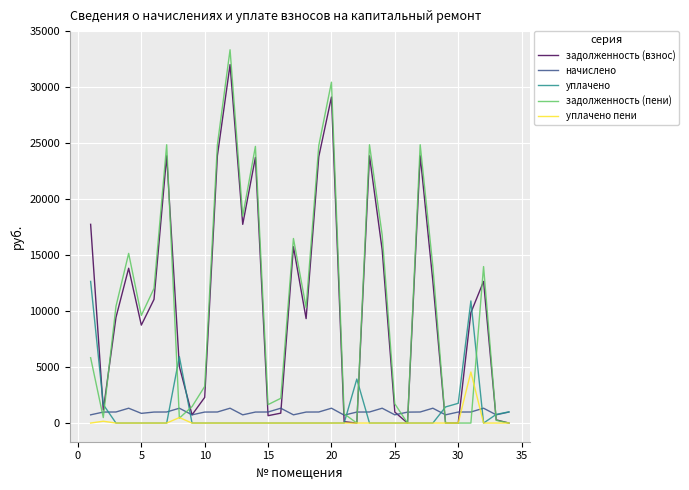

Which series has the widest spread of values?

задолженность (пени)